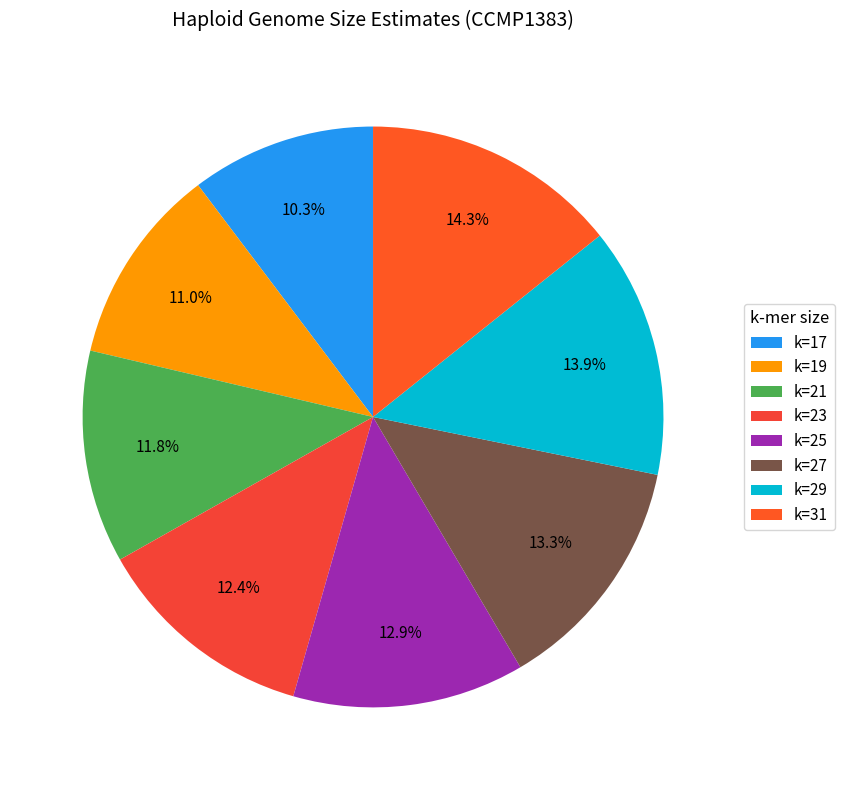

What percentage is the k=21 slice, to the nearest percent?

12%